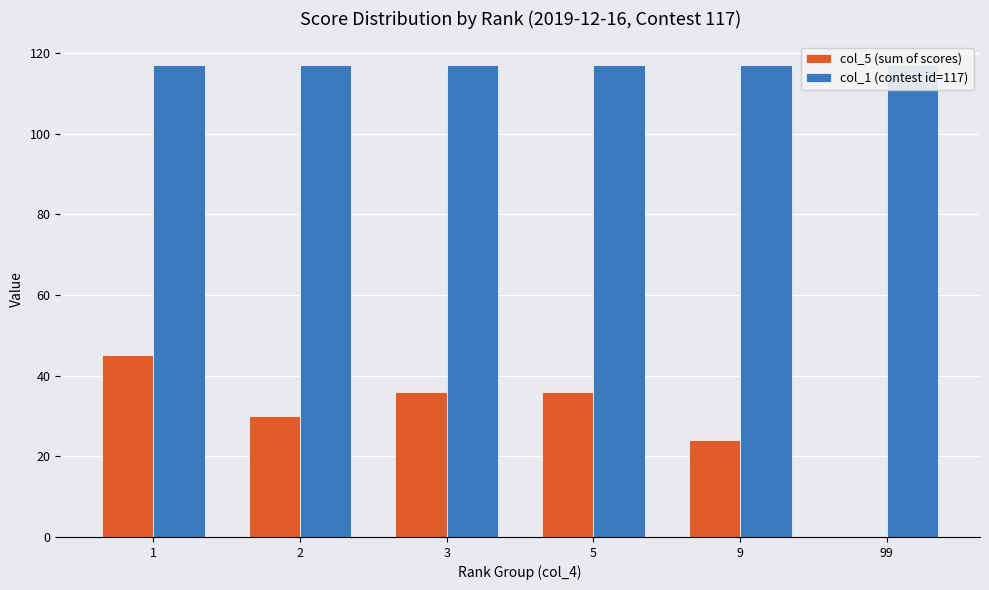

What is the maximum value for col_5 (sum of scores)?

45